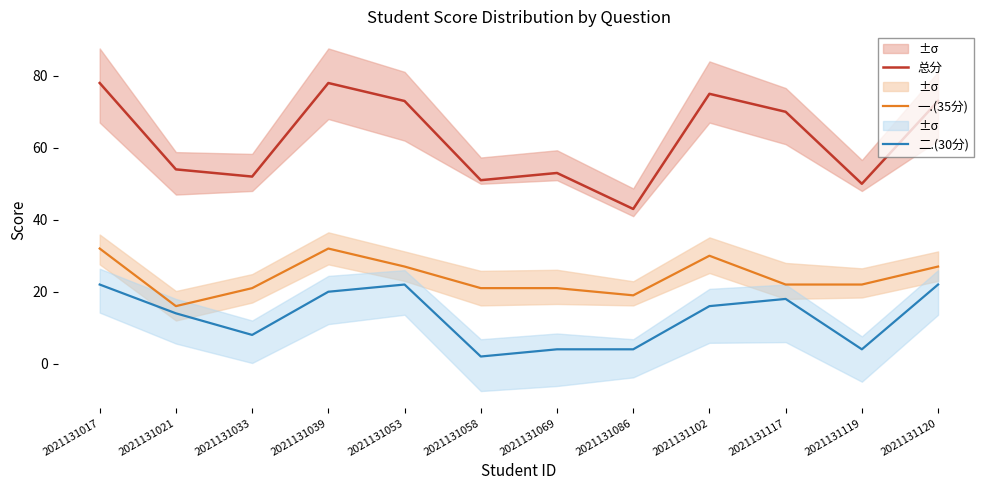

At 2021131102, list the series in order from largest to smallest.

总分, 一.(35分), 二.(30分)